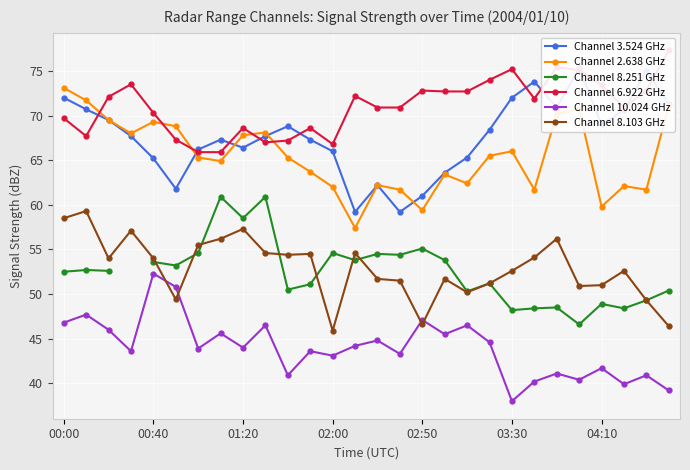

True or false: Channel 6.922 GHz and Channel 10.024 GHz cross at least once.

False